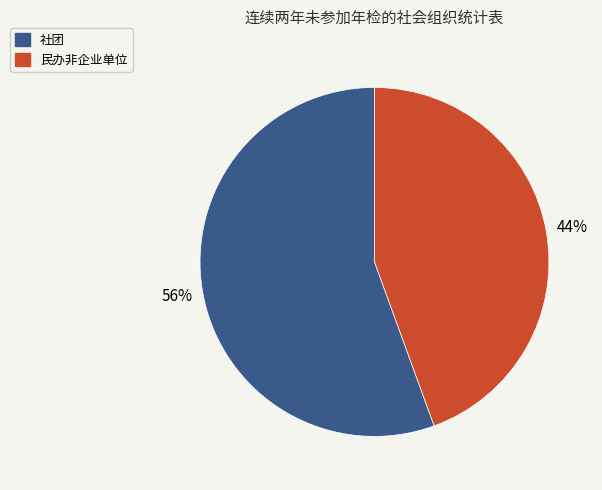

True or false: 社团 accounts for 41% of the total.

False